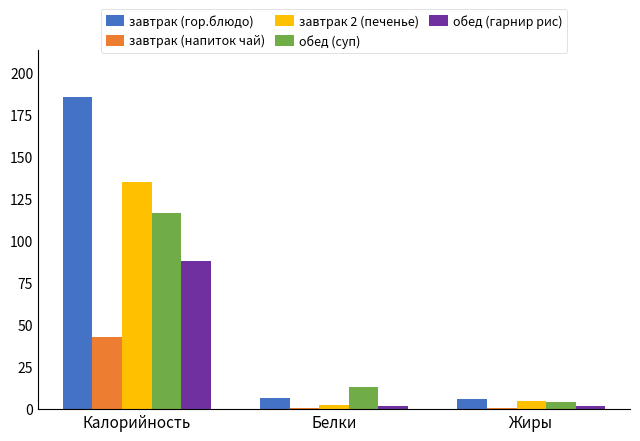

Which series has the largest total across all categories?

завтрак (гор.блюдо)